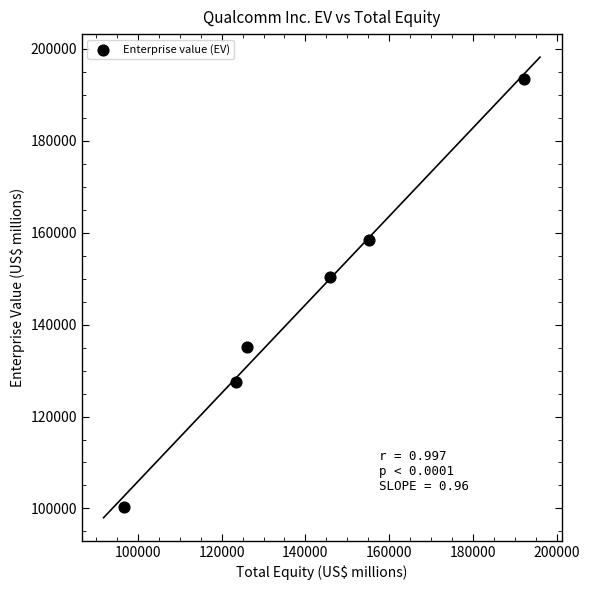

What is the average X value?

139887